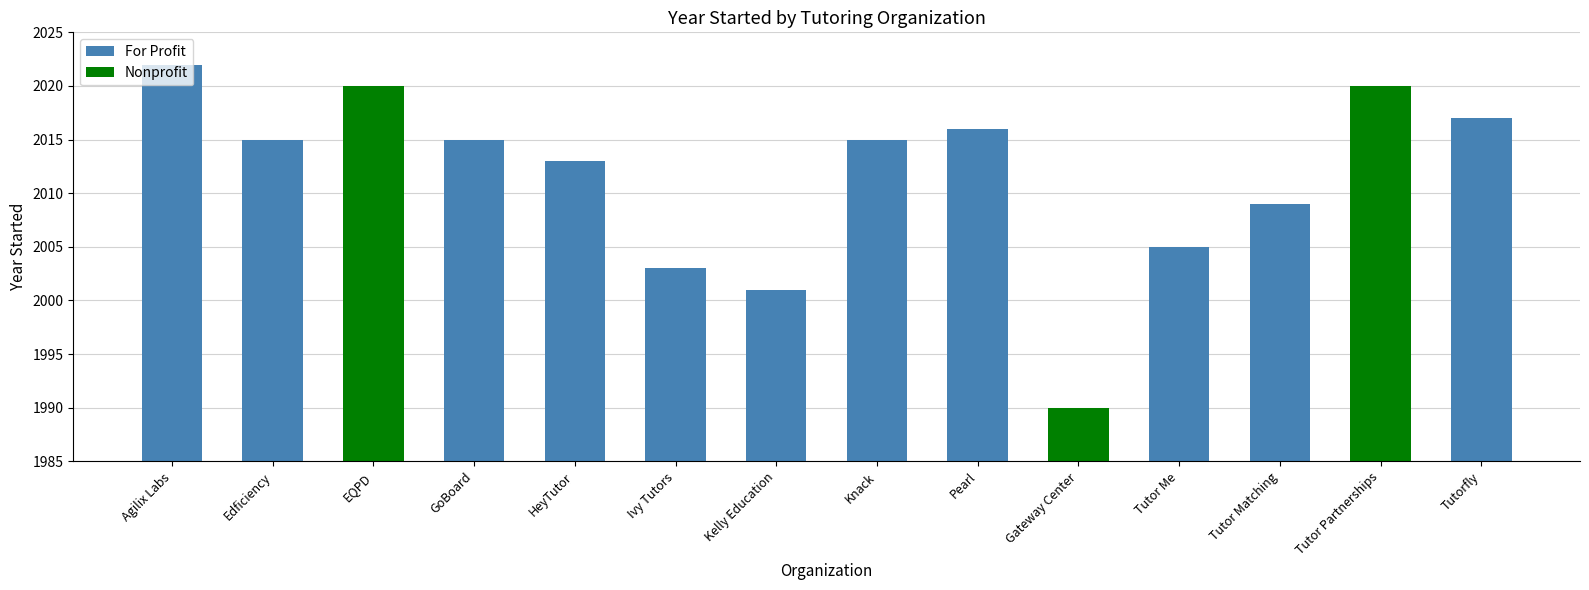

Read the value at HeyTutor, to the nearest 10.

2010